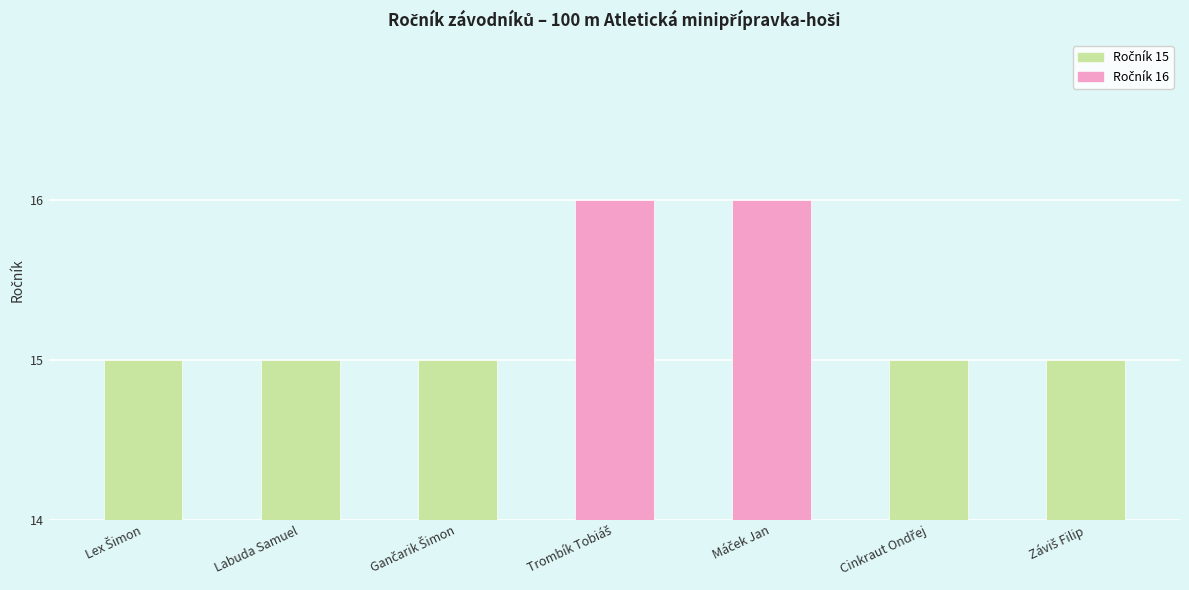

Which has a higher value, Máček Jan or Cinkraut Ondřej?

Máček Jan